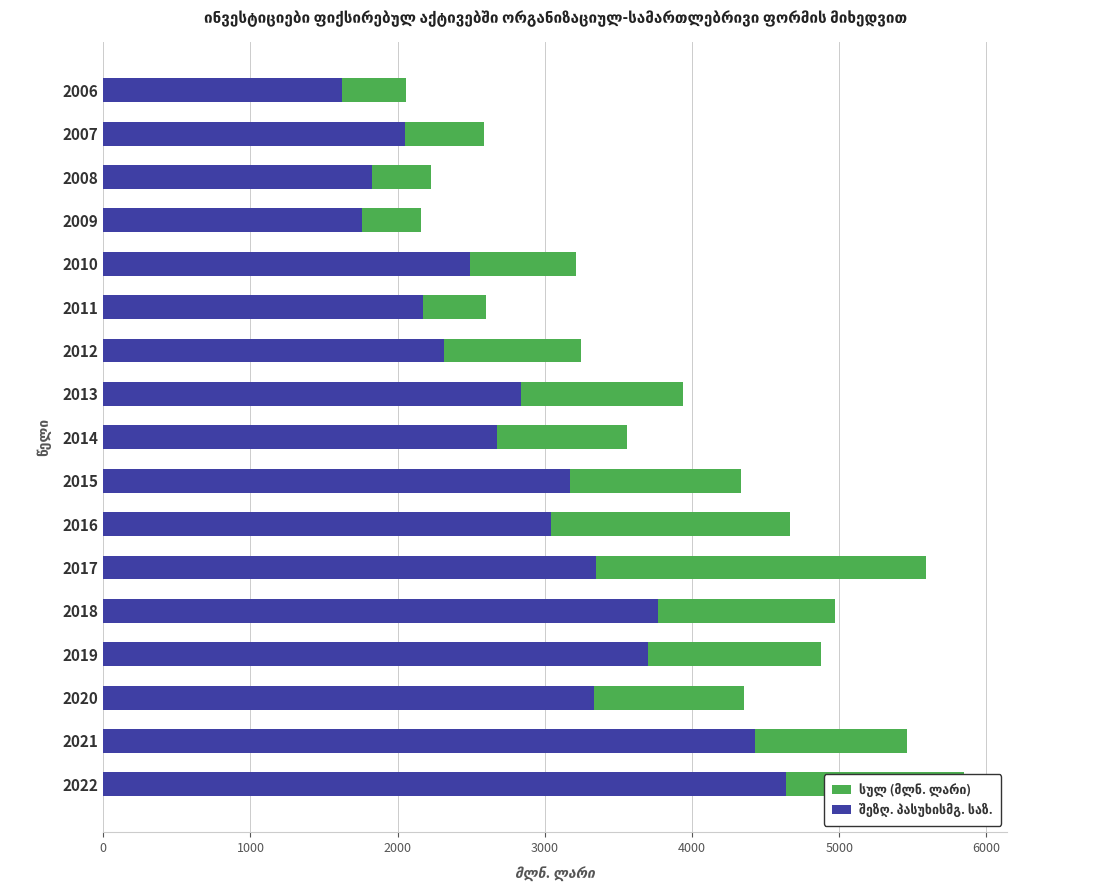

Count the number of data series in this chart.

2